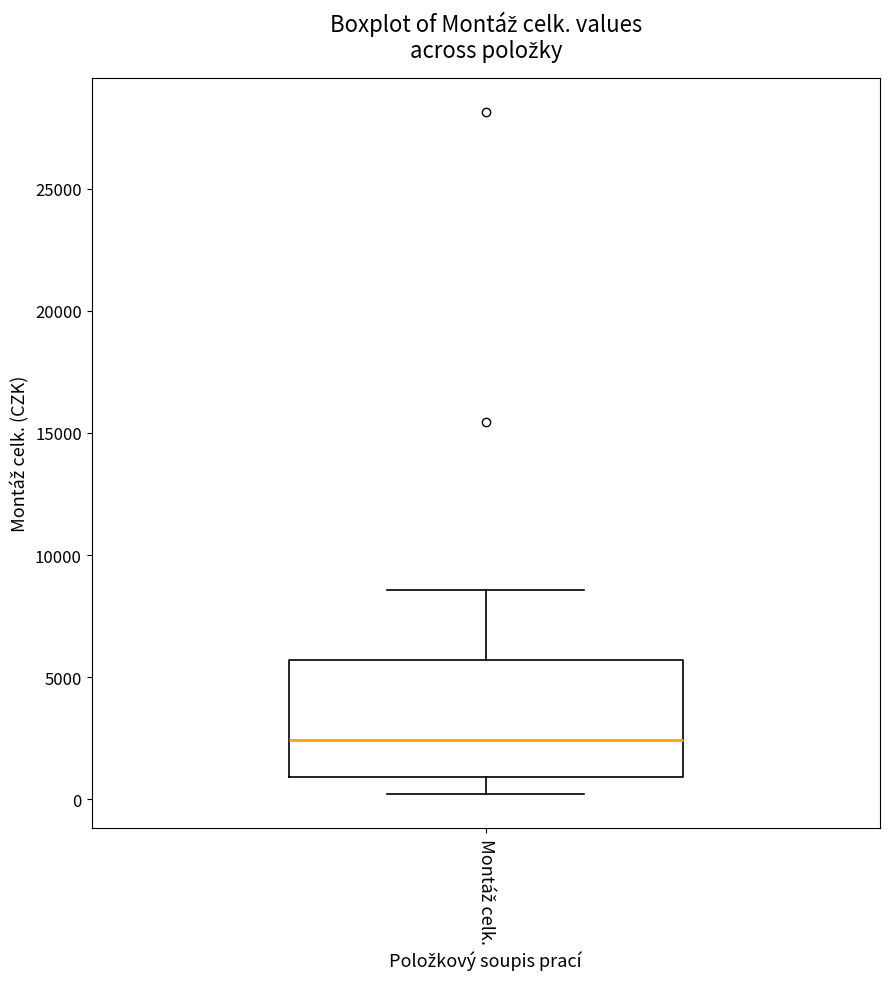

Read this box plot against the y-axis: the position of the median line, the range covered by the box, and the ends of both whiskers. The values are not printed on the chart, so give them approximately, as read against the axis.

median 2500, box 1000 to 5500, whiskers 0 to 8500